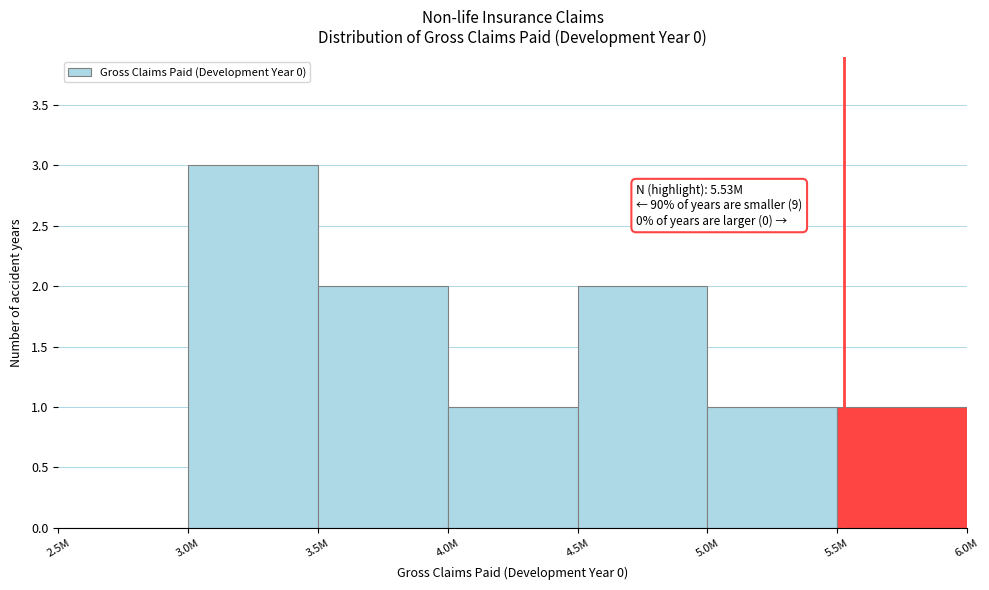

Reading left to right, list all the values displayed in this chart.

2.5M=0	3.0M=3	3.5M=2	4.0M=1	4.5M=2	5.0M=1	5.5M=1